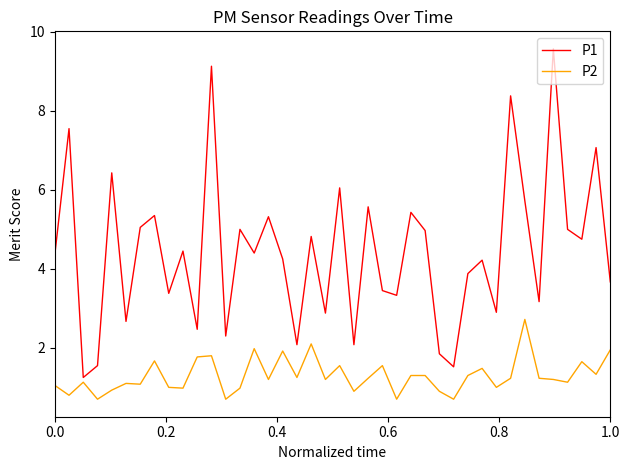

Which series has the widest spread of values?

P1